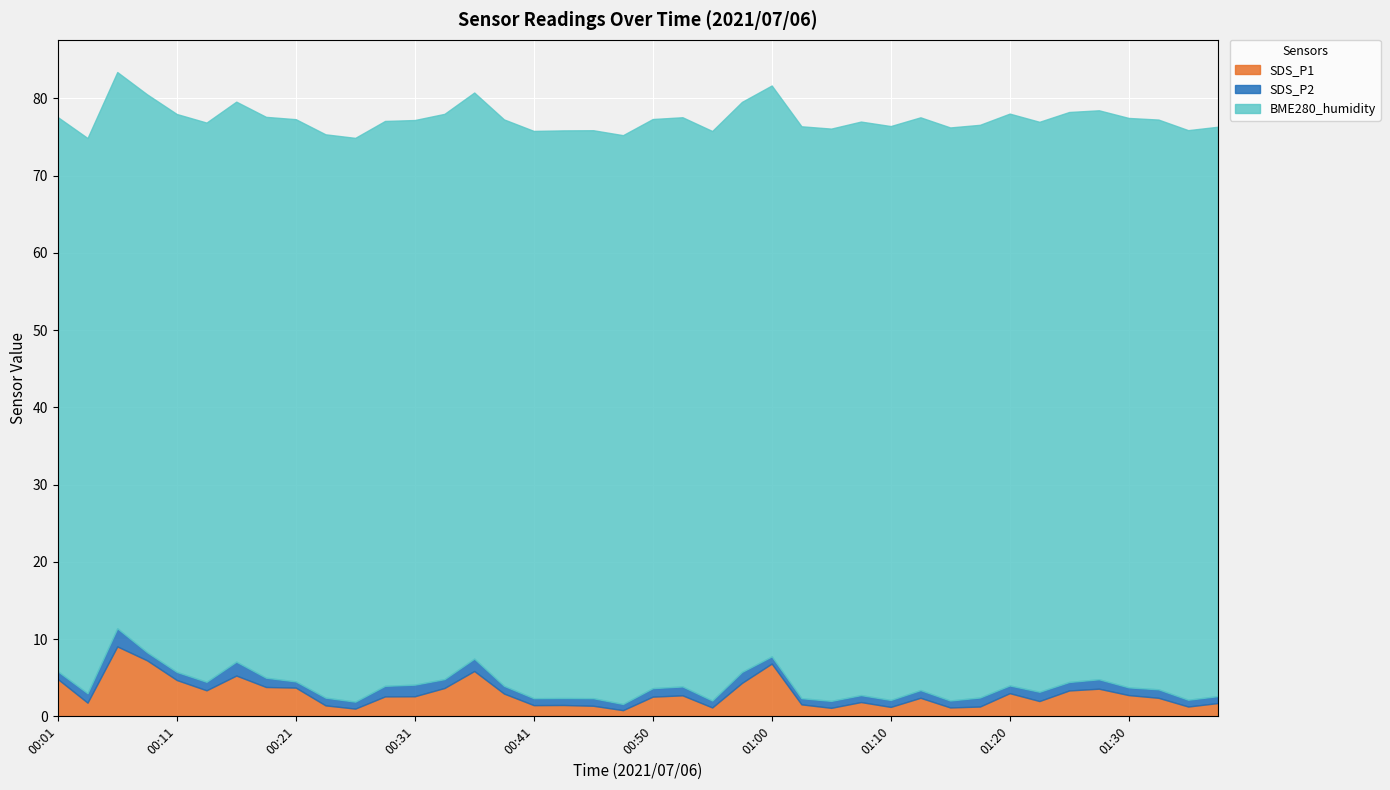

True or false: SDS_P1 and BME280_humidity cross at least once.

False